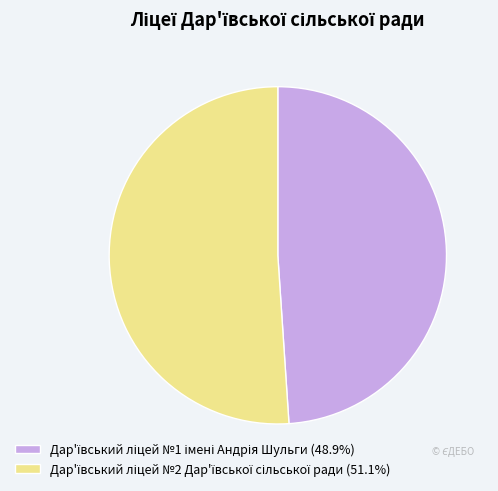

Is there any slice that represents more than half of the pie?

Yes